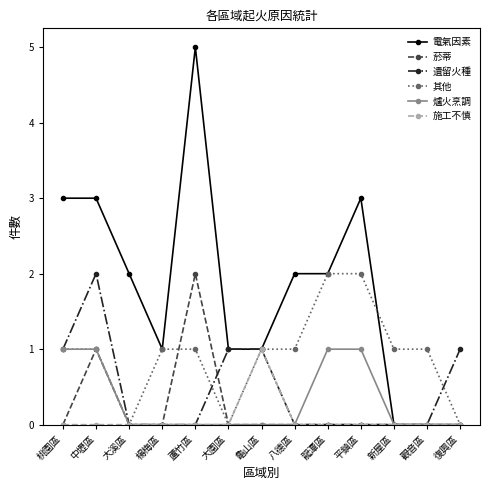

How many 施工不慎 values are between 0 and 1?

13